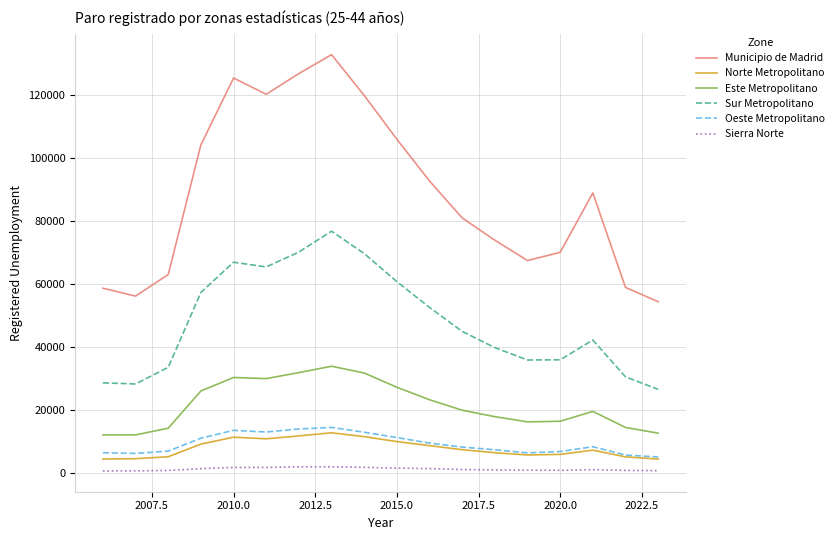

True or false: Sierra Norte and Norte Metropolitano intersect in this chart.

False